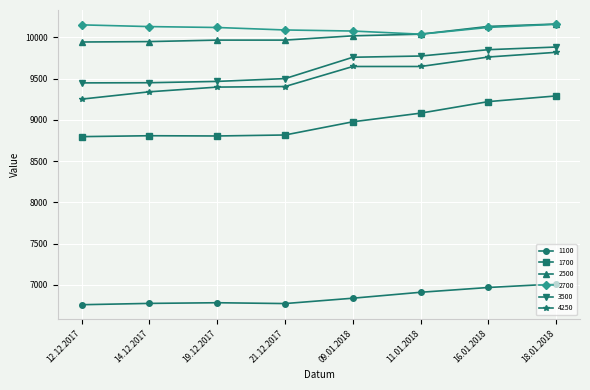

What is the maximum value for 4250?

9820